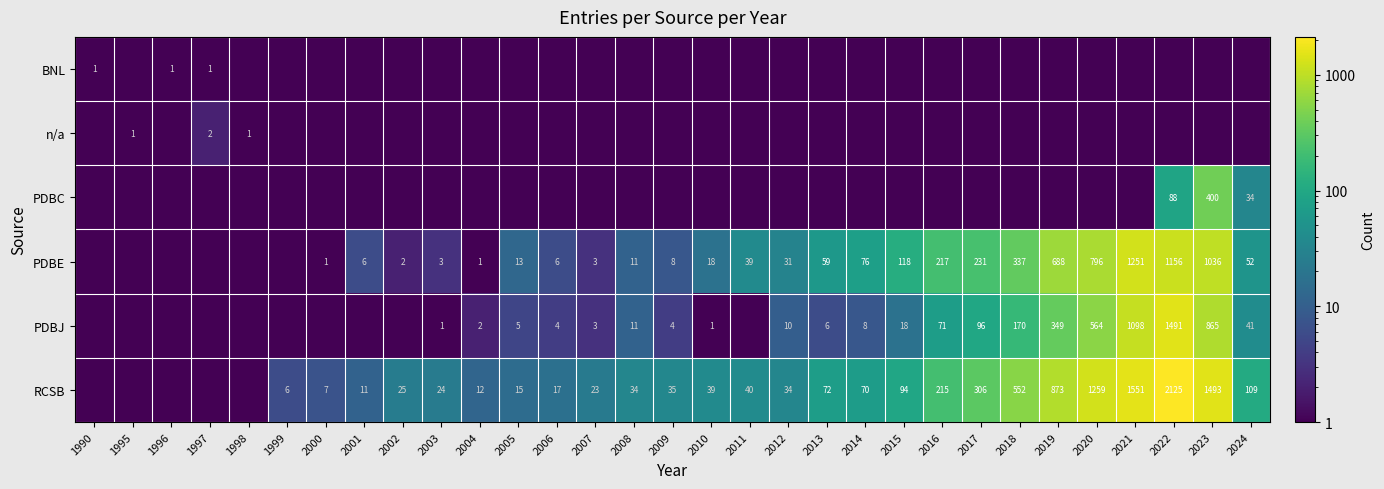

The RCSB series shows 35.0 at 2009. True or false?

True